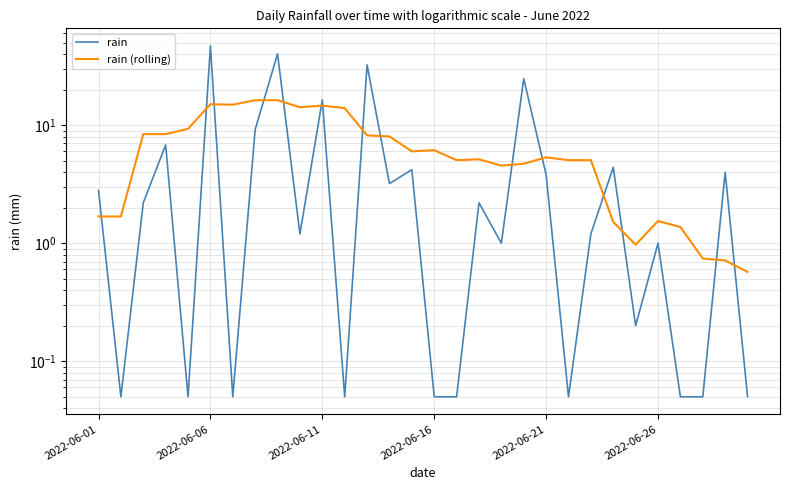

List the series in order of their overall mean, lowest first.

rain (rolling), rain